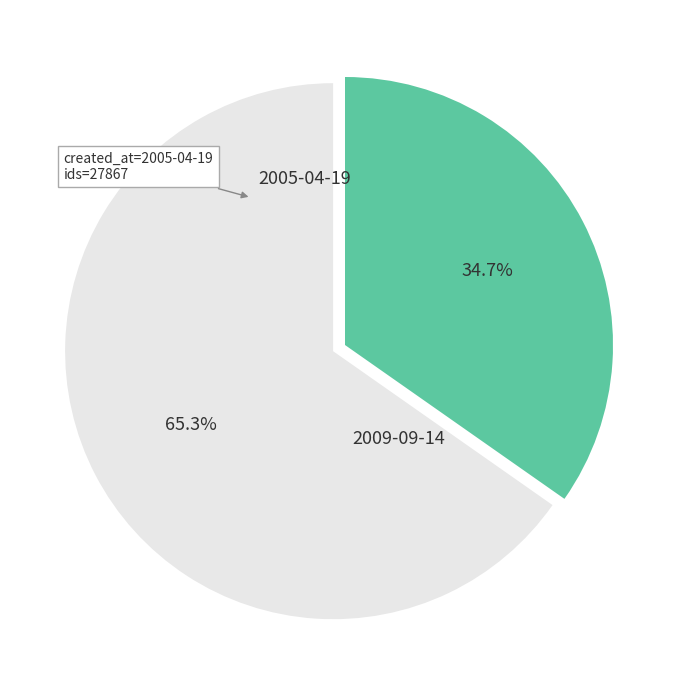

Is there a majority slice in this chart?

Yes